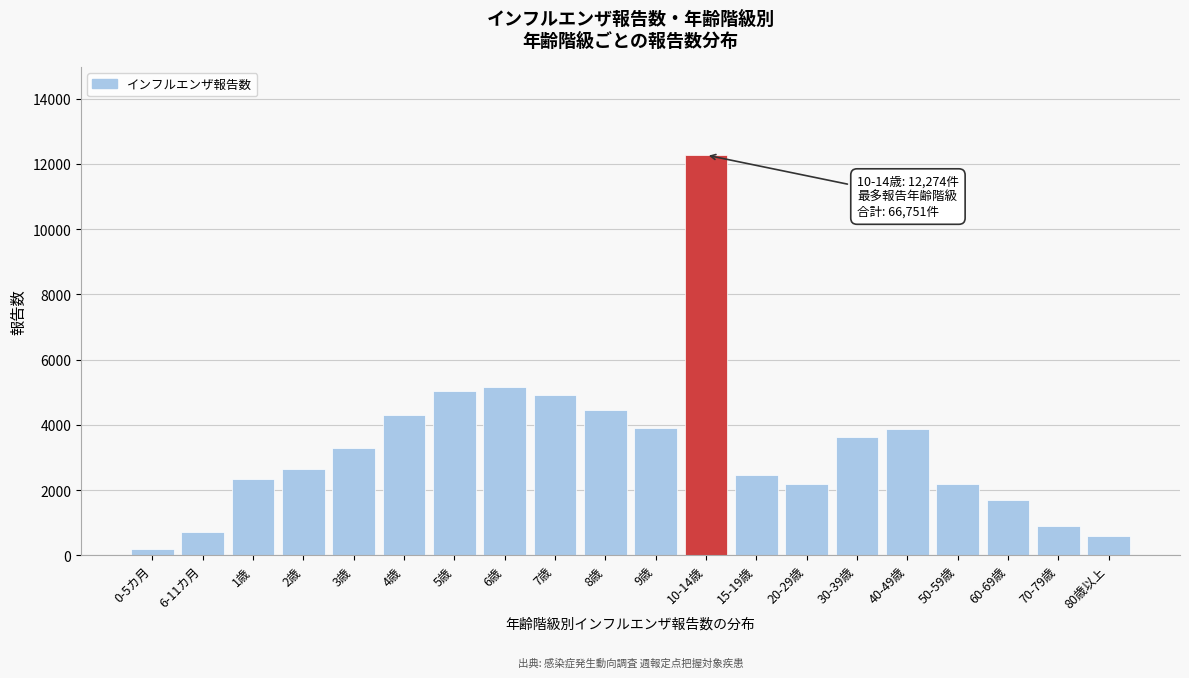

The value at 60-69歳 is 1706. True or false?

True